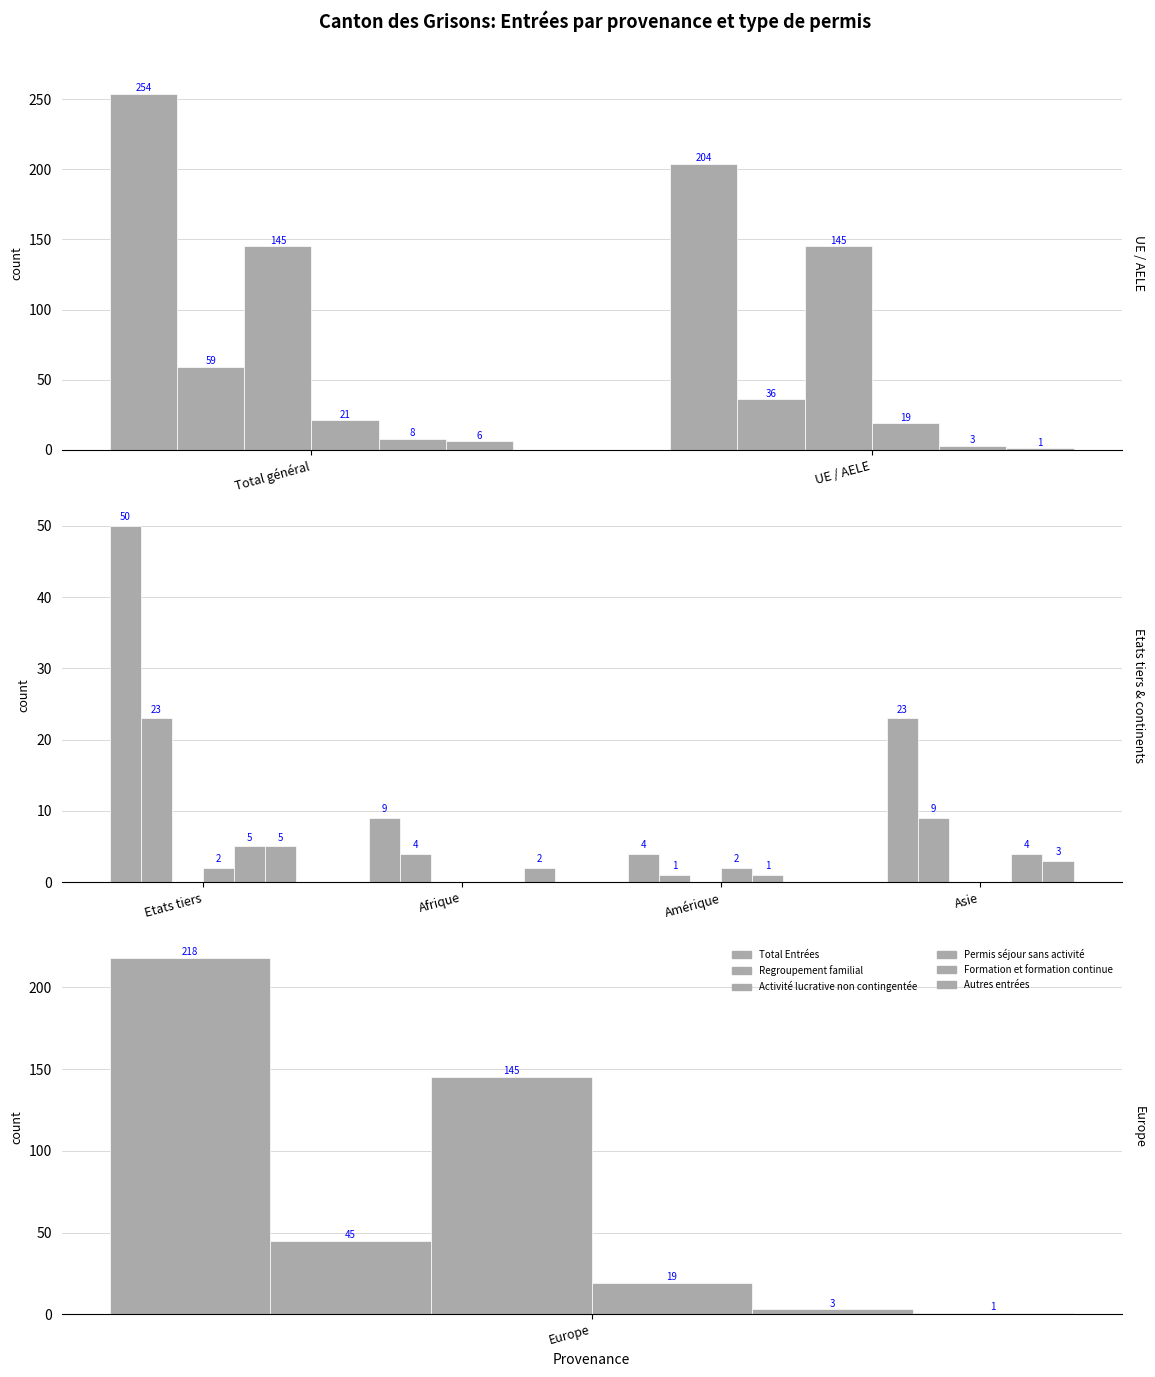

At which category is the sum across all series the highest?

Etats tiers